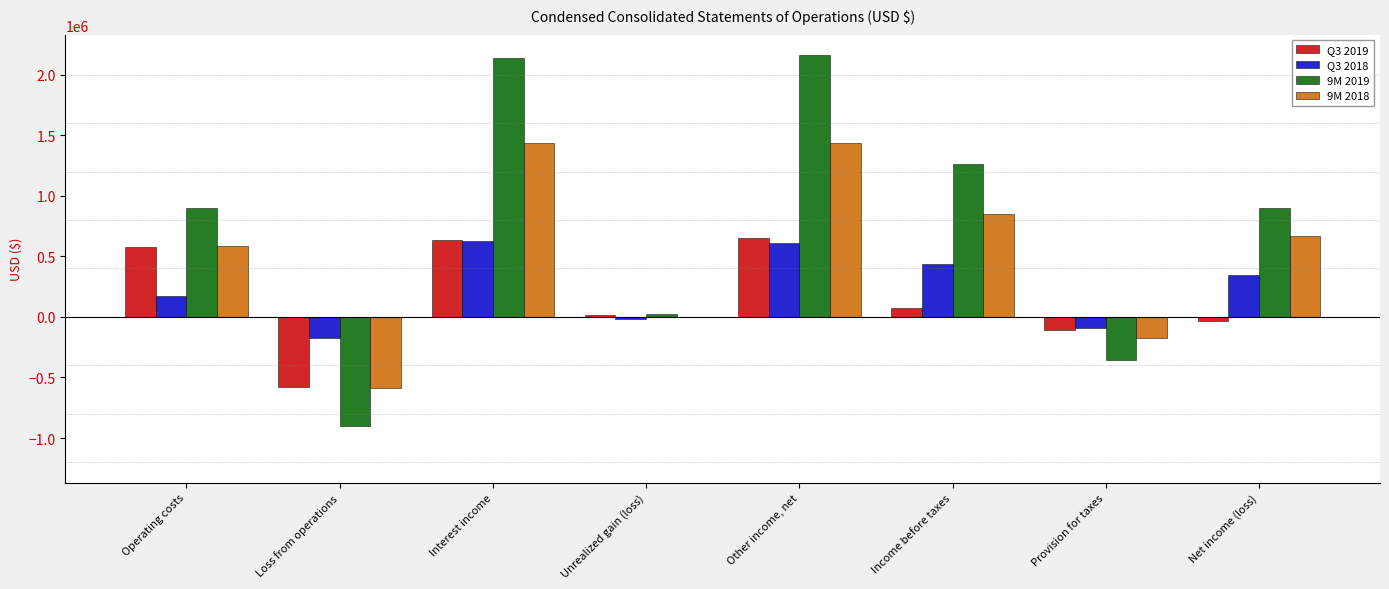

Which series changed the most between Income before taxes and Provision for taxes?

9M 2019